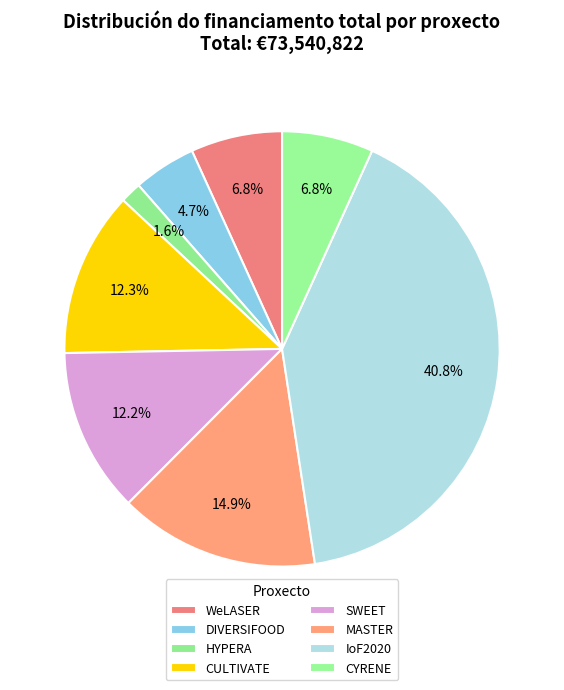

Is it true that WeLASER is 12% of the pie?

False